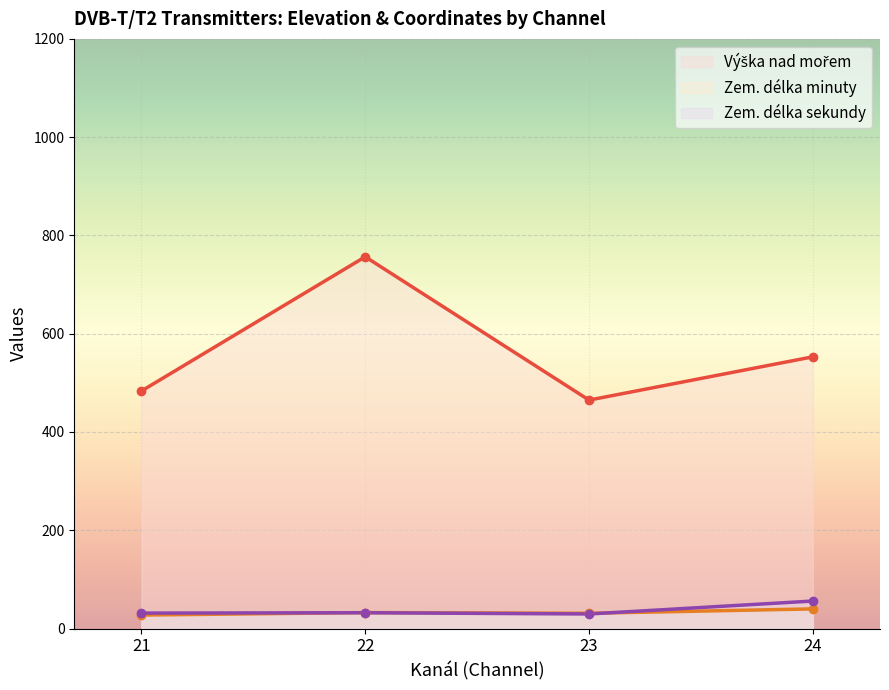

True or false: Zem. délka sekundy and Výška nad mořem intersect in this chart.

False